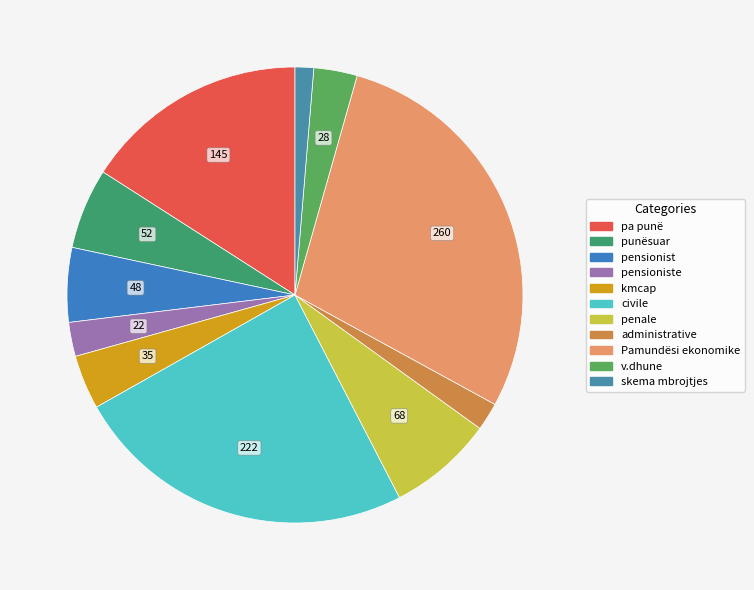

To the nearest percent, what is the difference between the largest and smallest slice percentages?

27%